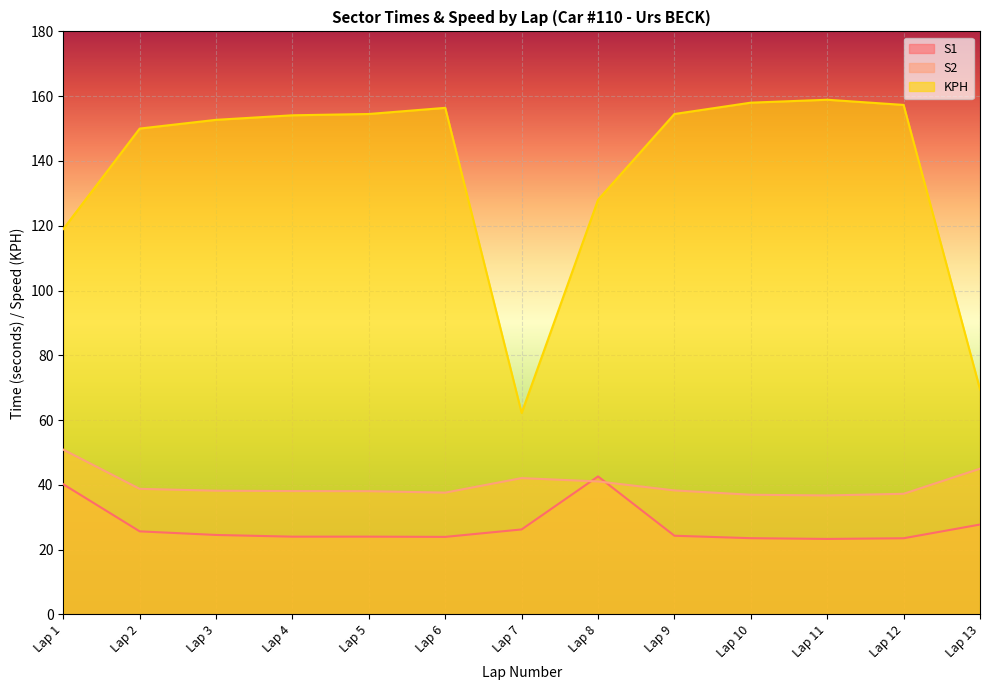

The value of KPH at Lap 2 is 76.8. True or false?

False